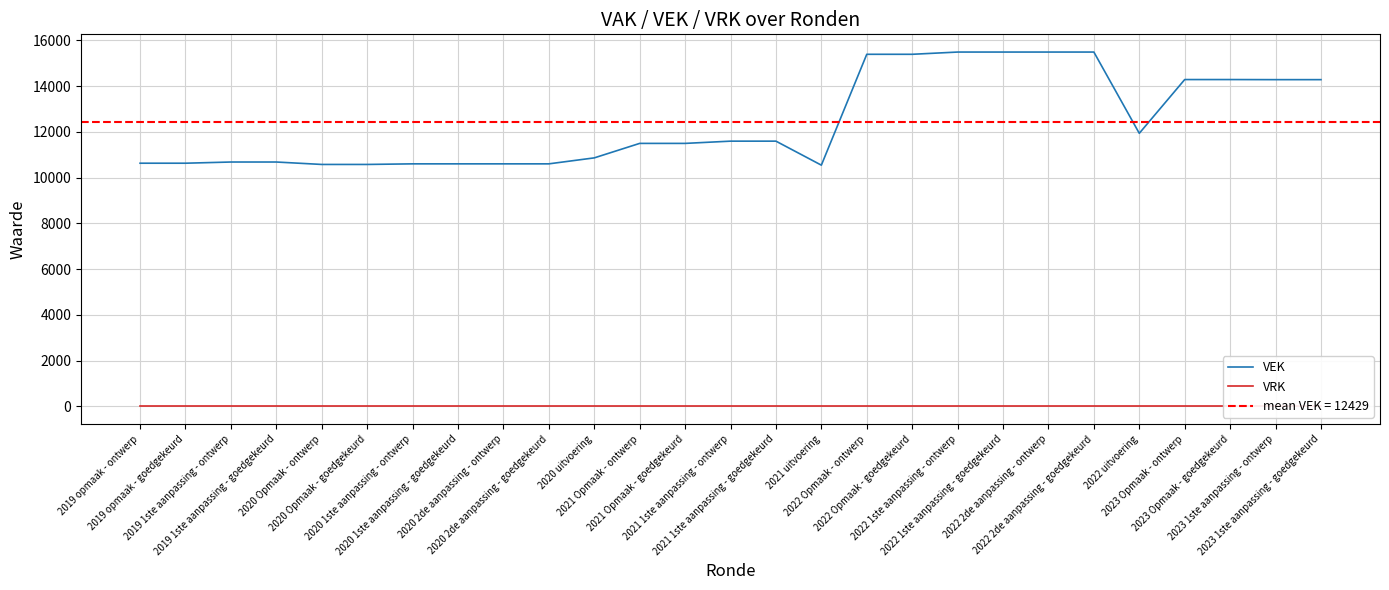

What is the label of the 15th point from the right?

2021 Opmaak - goedgekeurd